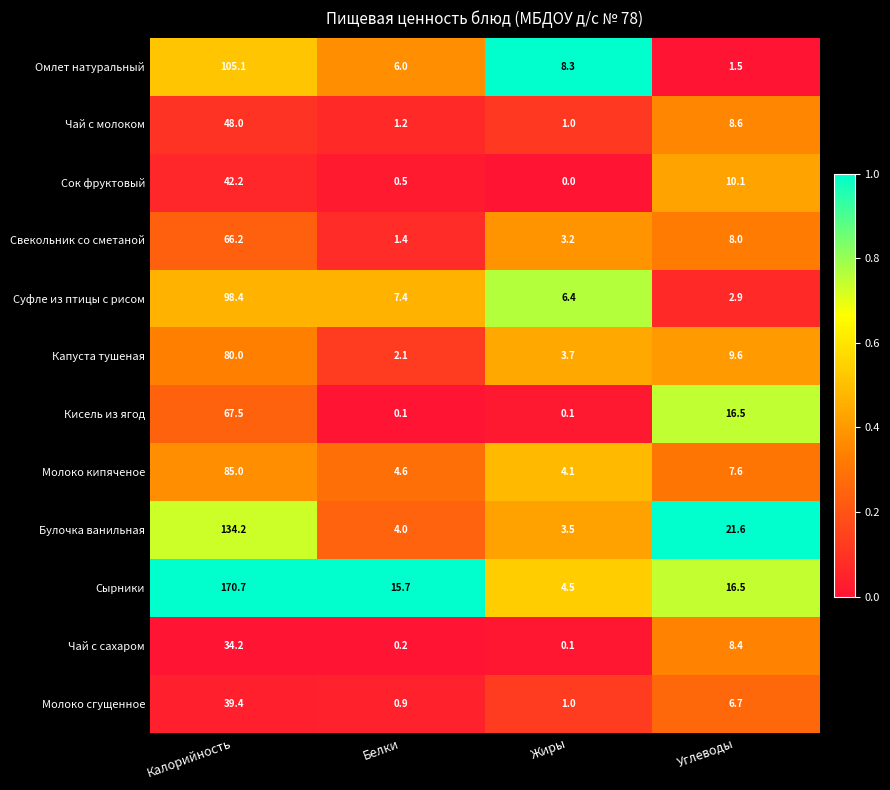

At which category is the sum across all series the highest?

Калорийность